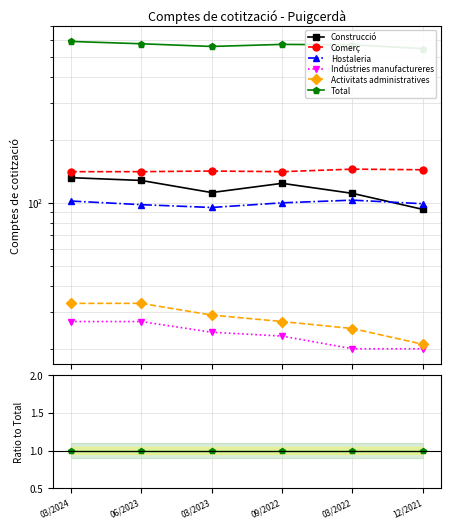

True or false: Comerç has a value of 0.1 at 09/2022.

False